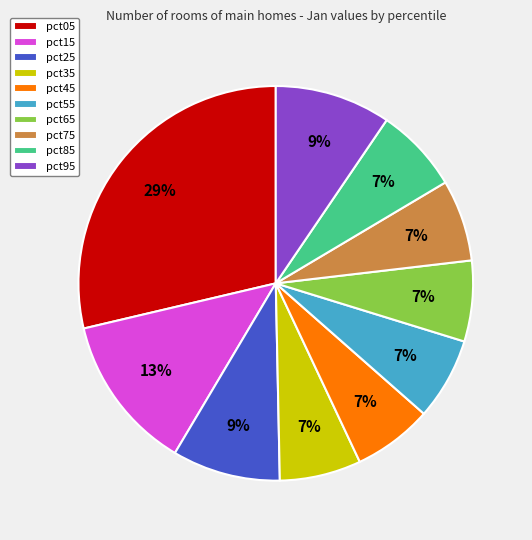

To the nearest percent, what is the combined percentage of pct25 and pct15?

22%